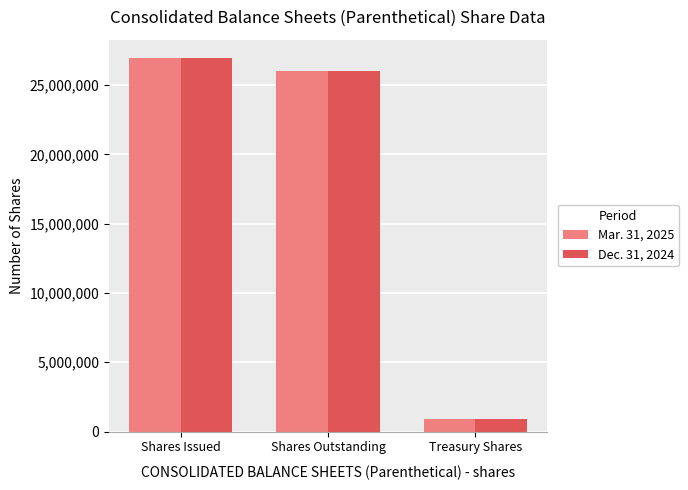

What position from the right is Shares Issued?

3